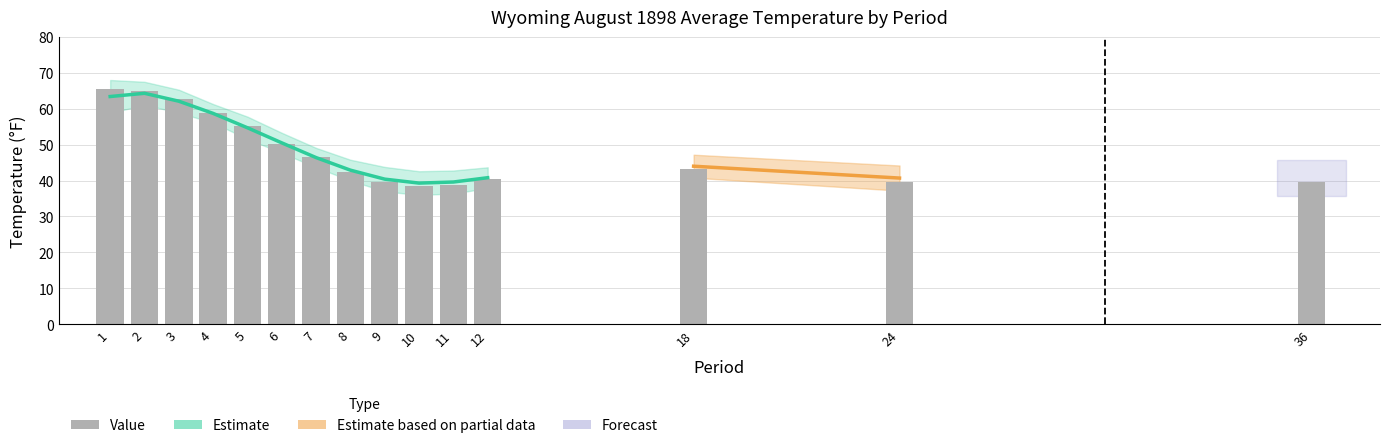

Is it true that the value at 11 is 38.9?

True